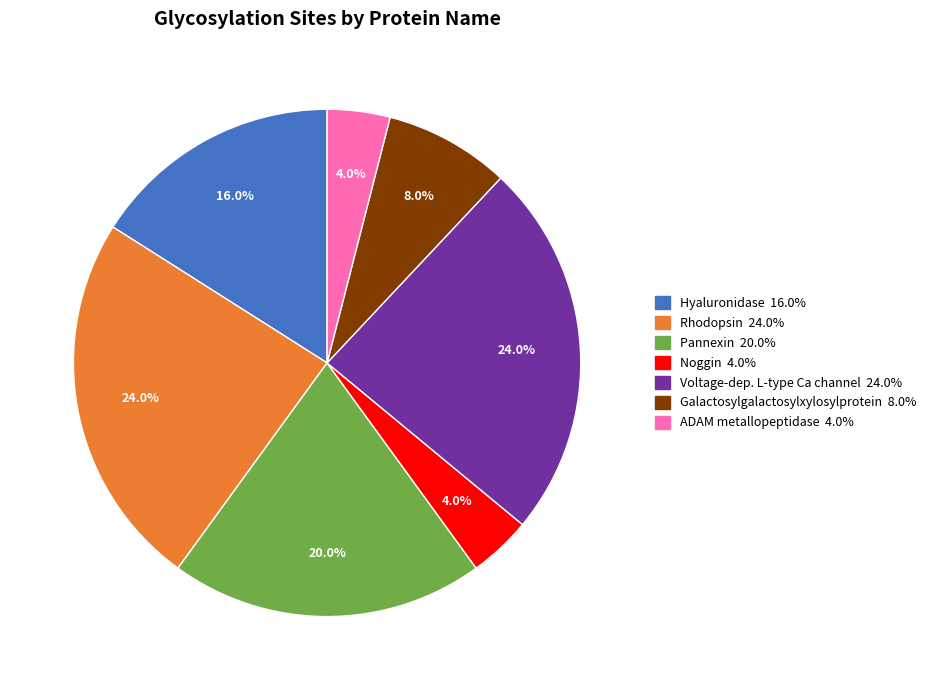

Does any single category account for the majority?

No